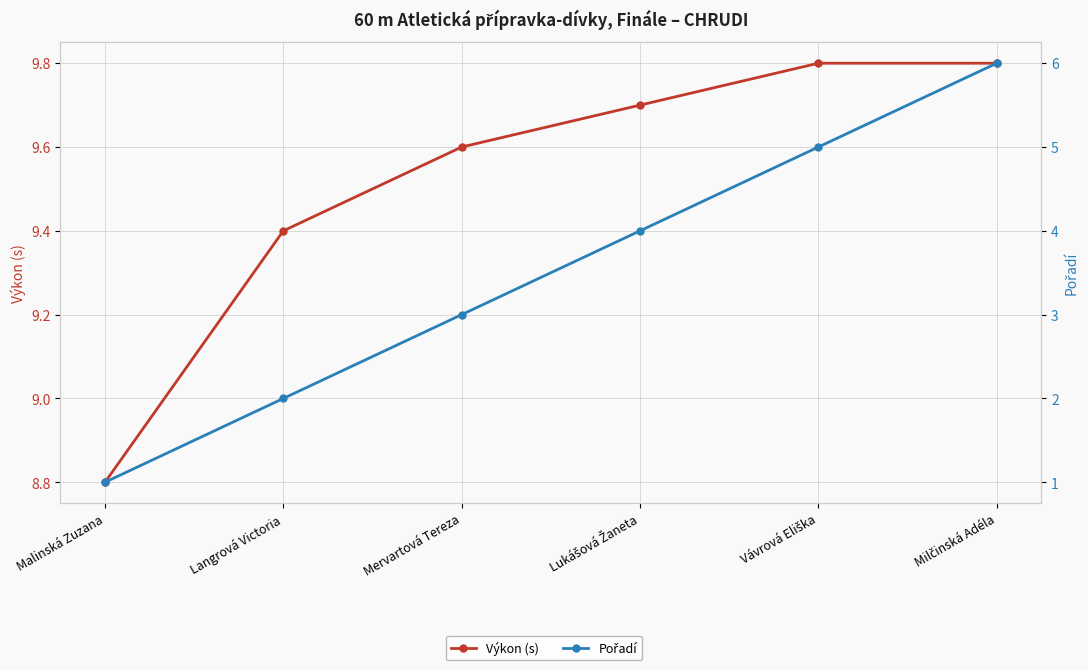

List the labels in order of Výkon (s) value, largest first.

Vávrová Eliška, Milčinská Adéla, Lukášová Žaneta, Mervartová Tereza, Langrová Victoria, Malinská Zuzana